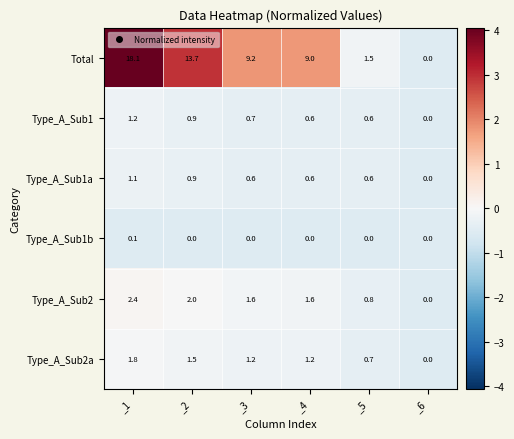

At which label does Type_A_Sub2a first exceed 1?

_1